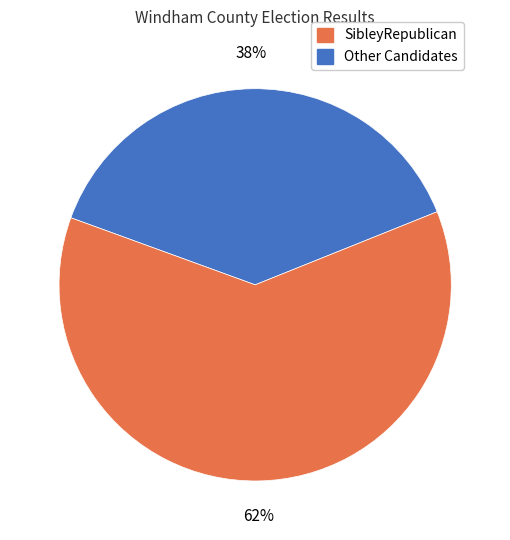

Is there any slice that represents more than half of the pie?

Yes